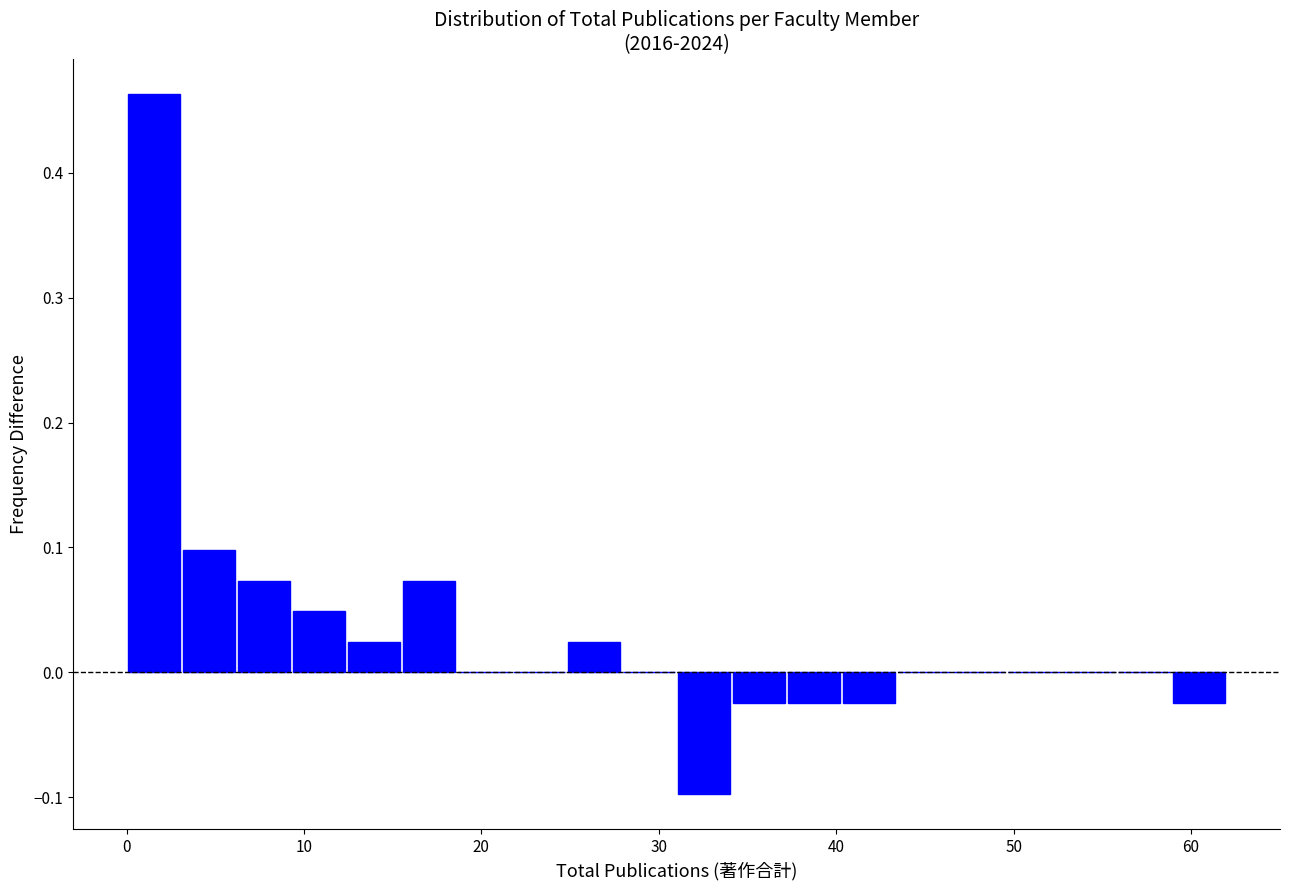

Read against the x-axis, roughly where is the centre of the tallest bar?

2